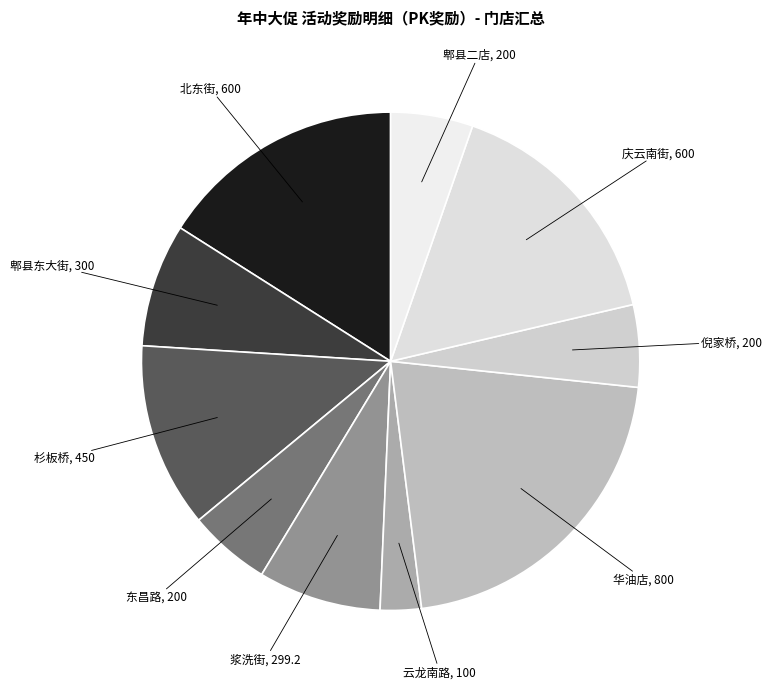

Between 杉板桥 and 郫县东大街, which is larger?

杉板桥